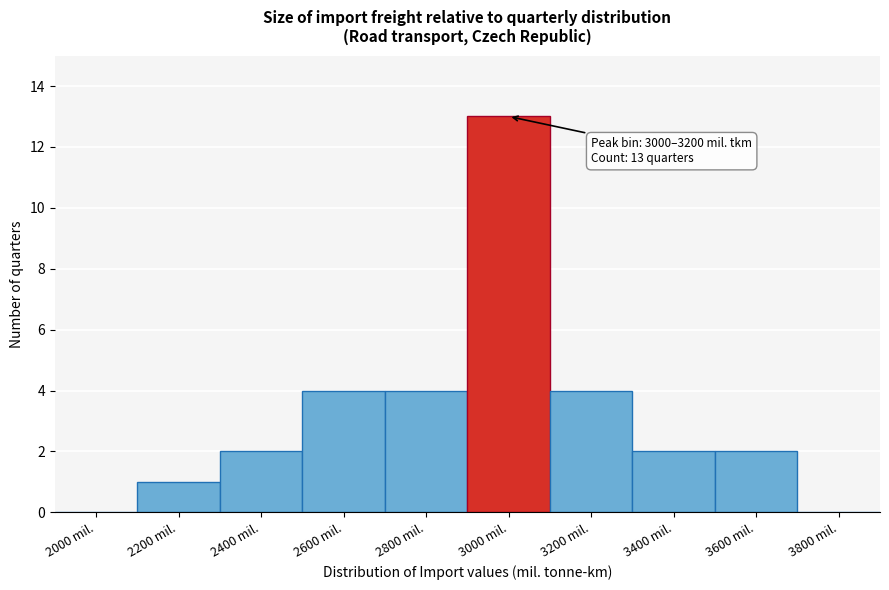

Reading left to right, extract all data points from this chart.

2000 mil.=0	2200 mil.=1	2400 mil.=2	2600 mil.=4	2800 mil.=4	3000 mil.=13	3200 mil.=4	3400 mil.=2	3600 mil.=2	3800 mil.=0